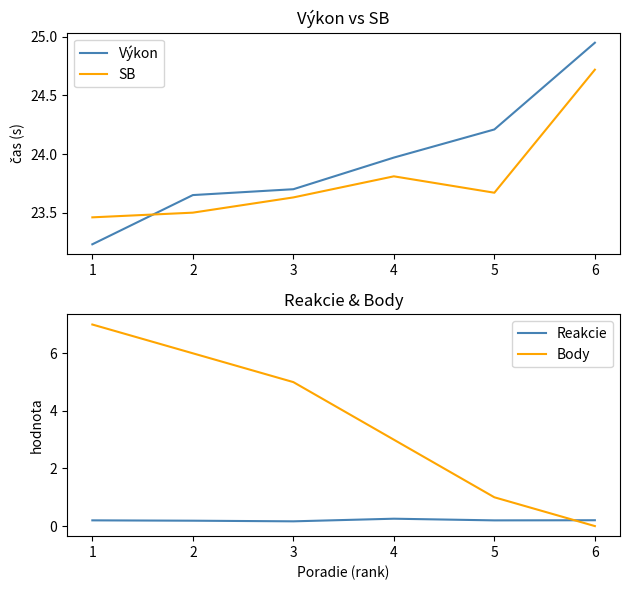

Read the SB value at 5.

23.7